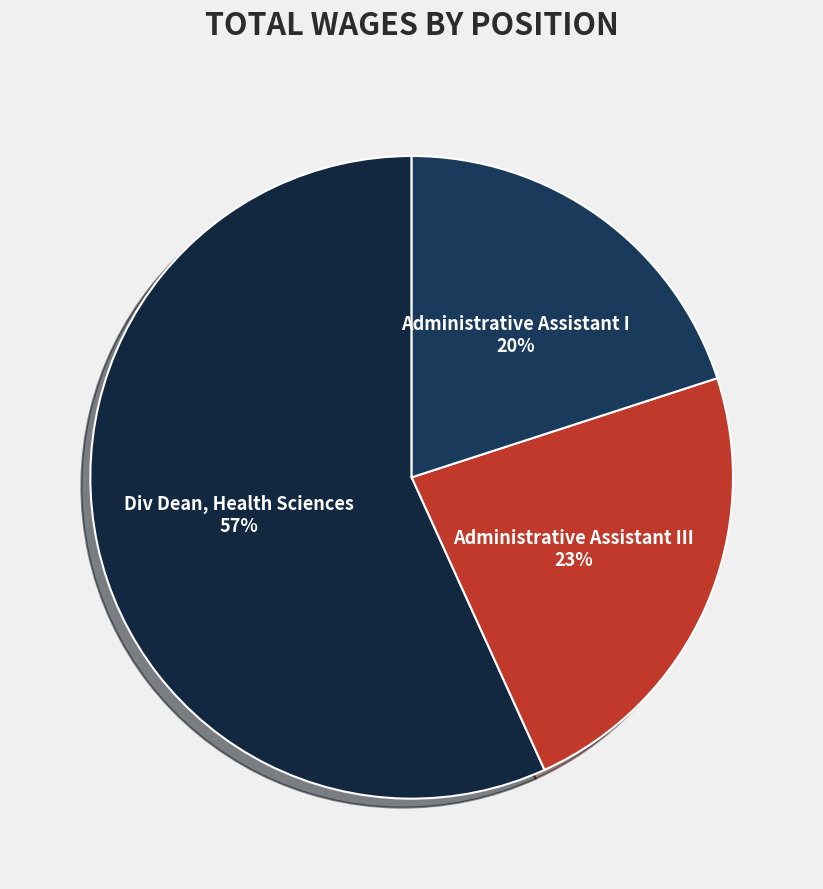

To the nearest percent, what portion does Administrative Assistant III represent?

23%